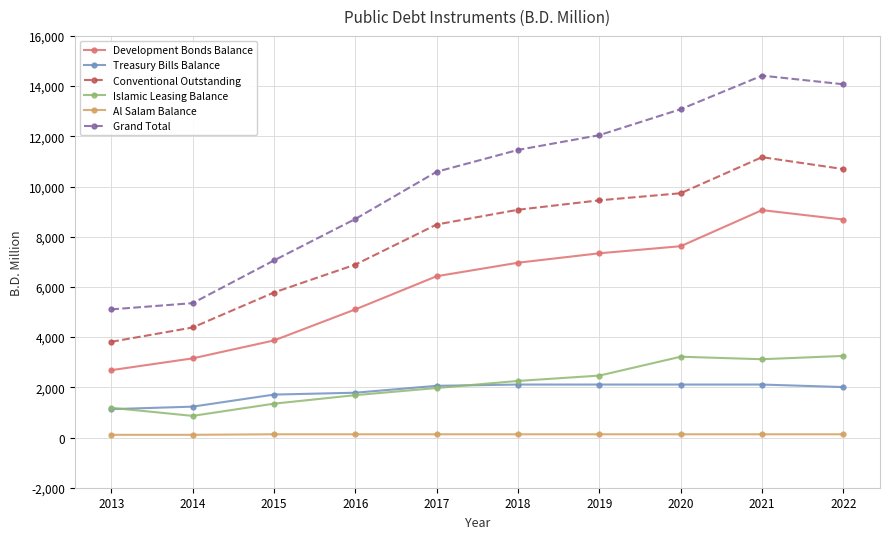

What are all the series names shown in the legend?

Development Bonds Balance, Treasury Bills Balance, Conventional Outstanding, Islamic Leasing Balance, Al Salam Balance, Grand Total